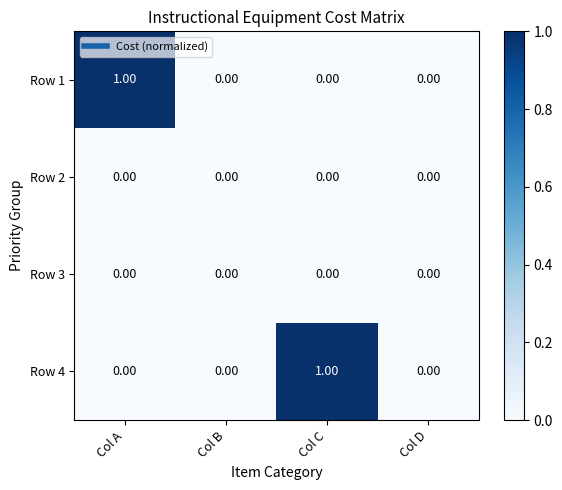

Between Col A and Col B, which series saw the biggest shift?

Row 1